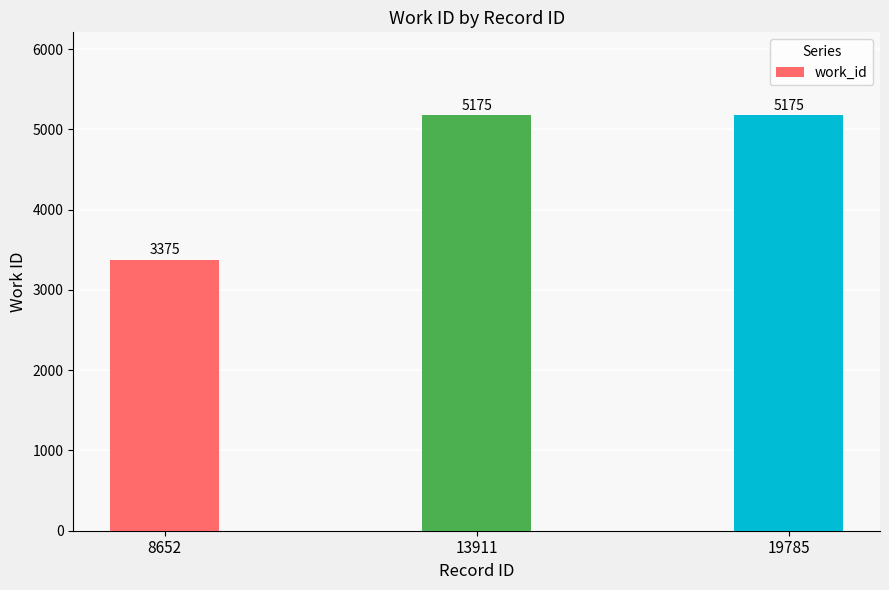

What is the average value?

4575